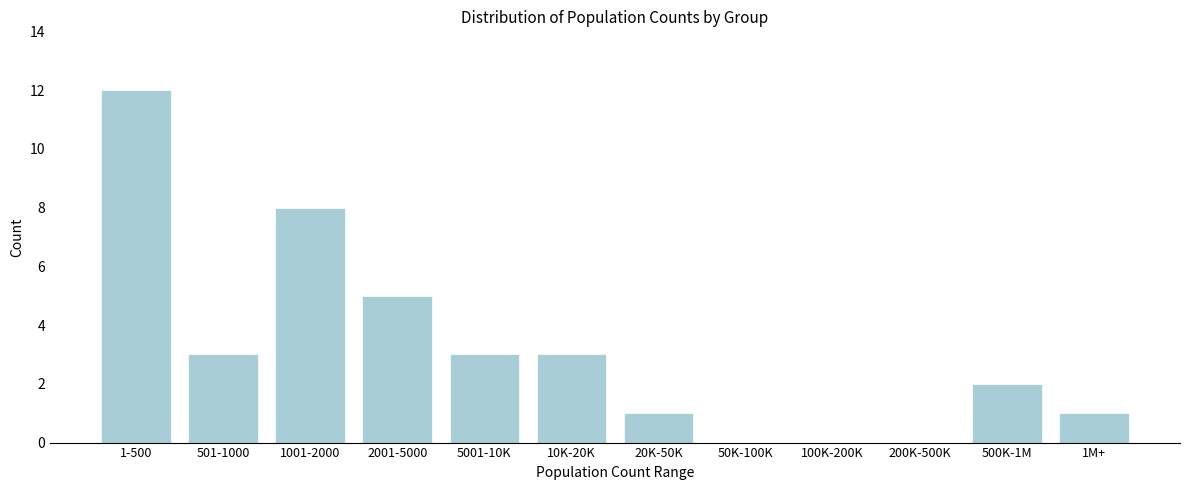

Reading left to right, list all the values displayed in this chart.

1-500=12	501-1000=3	1001-2000=8	2001-5000=5	5001-10K=3	10K-20K=3	20K-50K=1	50K-100K=0	100K-200K=0	200K-500K=0	500K-1M=2	1M+=1